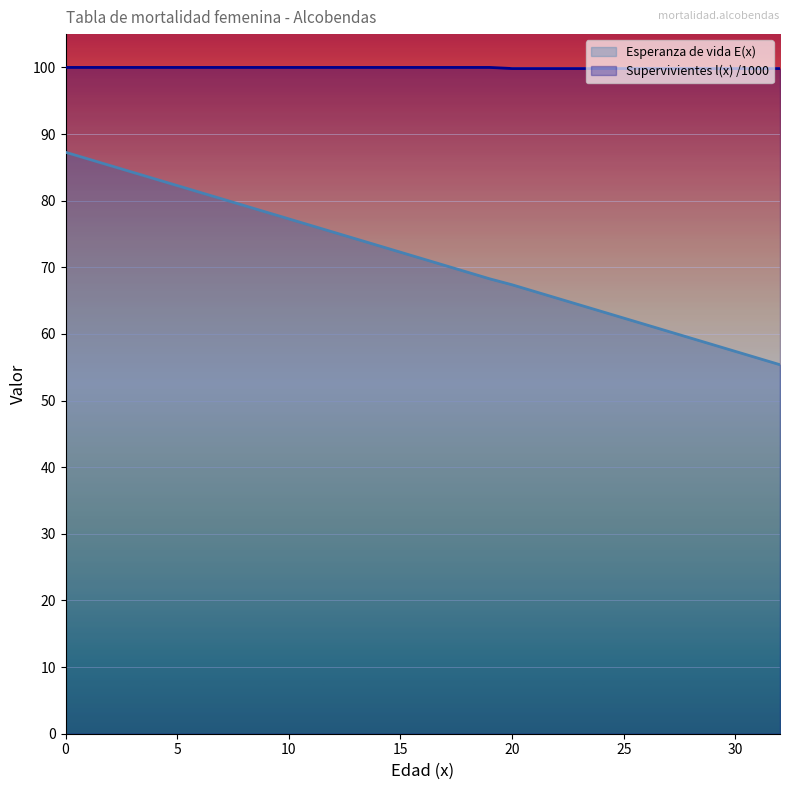

True or false: Esperanza de vida E(x) and Supervivientes l(x) intersect in this chart.

False